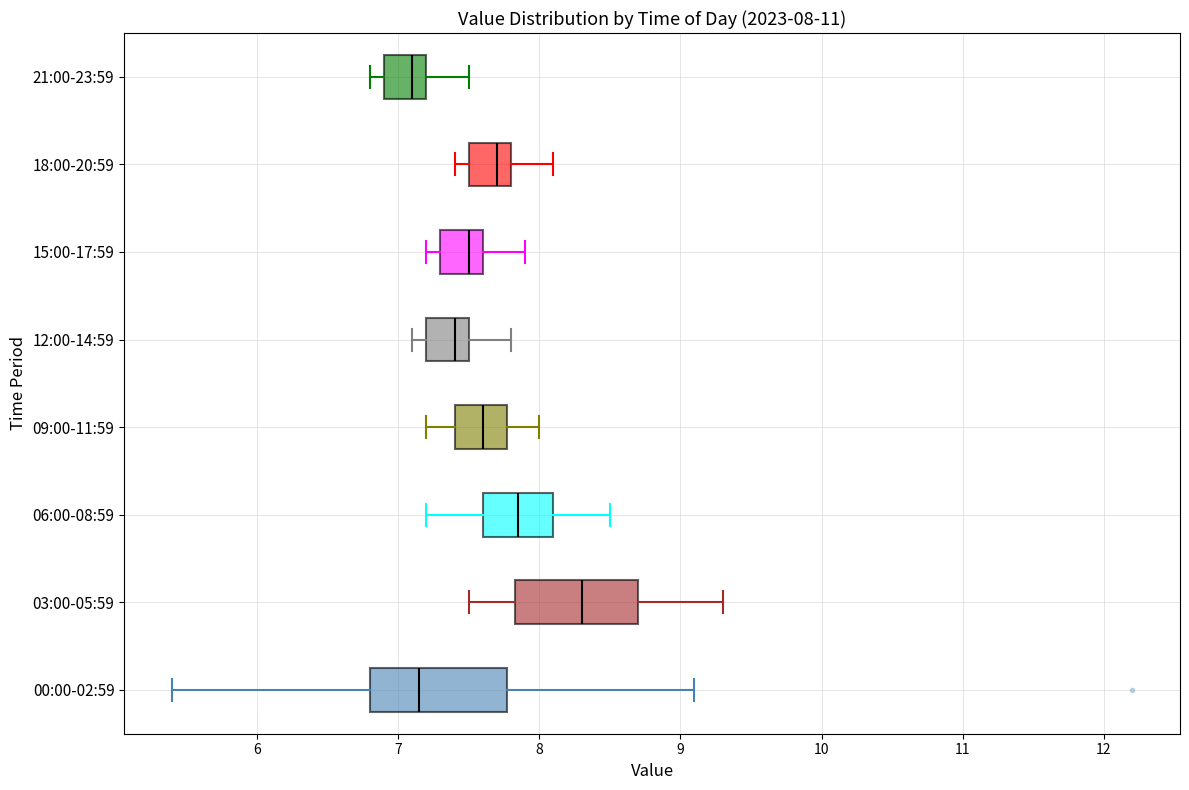

Comparing the boxes themselves (not the whiskers), which one is the widest?

00:00-02:59